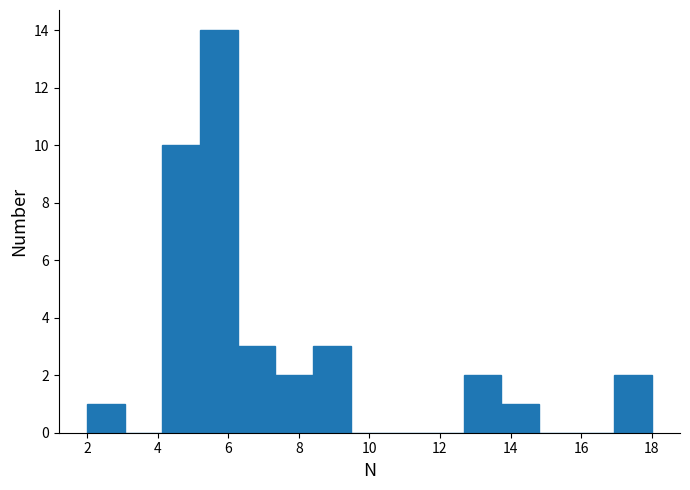

Reading left to right, list every bar in this chart as the range it spans on the x-axis followed by its height. Neither the bar edges nor the heights are printed on the chart, so give them approximately, as read against the axes.

2.0 to 3.0: 1
3.0 to 4.2: 0
4.2 to 5.2: 10
5.2 to 6.2: 14
6.2 to 7.4: 3
7.4 to 8.4: 2
8.4 to 9.4: 3
9.4 to 10.6: 0
10.6 to 11.6: 0
11.6 to 12.6: 0
12.6 to 13.8: 2
13.8 to 14.8: 1
14.8 to 15.8: 0
15.8 to 17.0: 0
17.0 to 18.0: 2